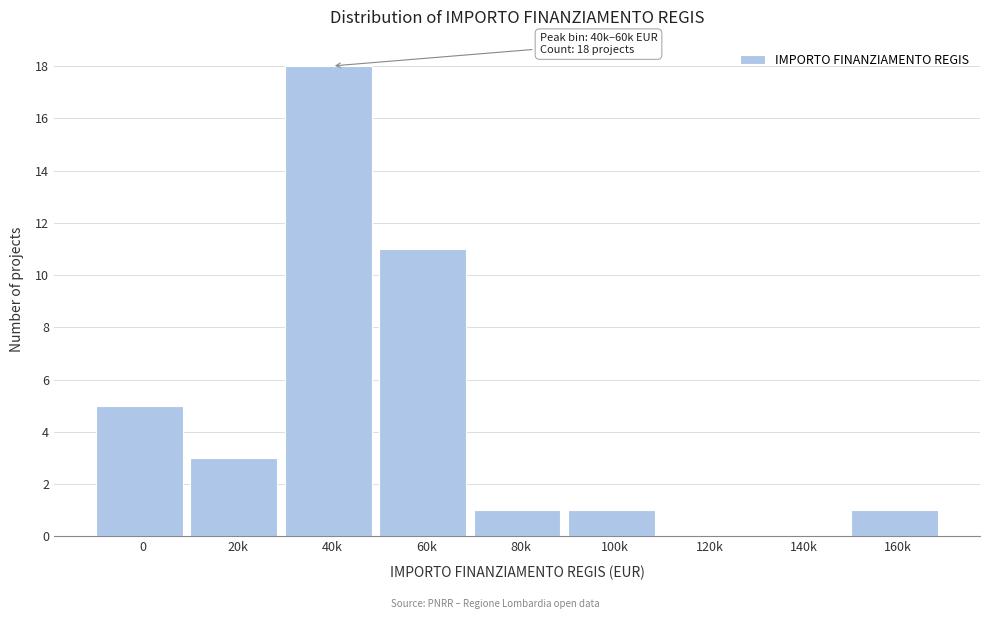

Reading left to right, list all the values displayed in this chart.

0=5	20k=3	40k=18	60k=11	80k=1	100k=1	120k=0	140k=0	160k=1